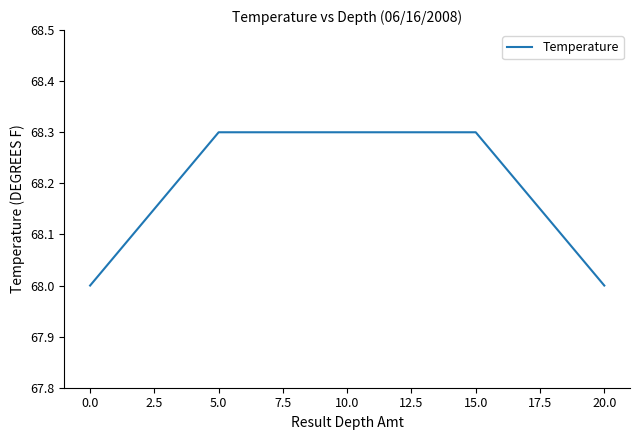

Reading left to right, what are all the values shown in this chart?

68.0	68.3	68.3	68.3	68.0